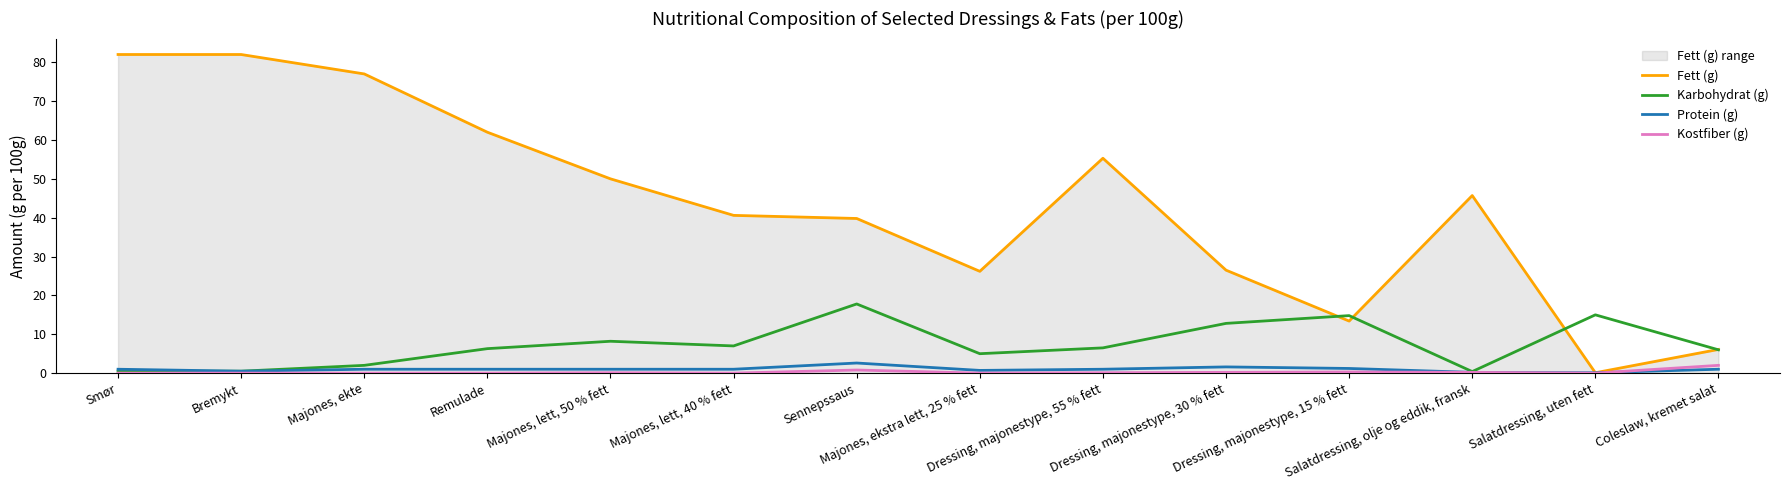

In Karbohydrat (g), how many points are lower than both neighbors (excluding endpoints)?

3